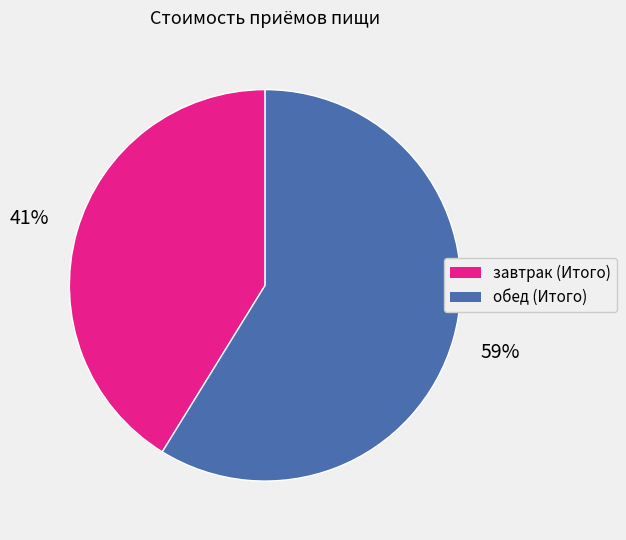

Rank the categories by value from highest to lowest.

обед (Итого), завтрак (Итого)